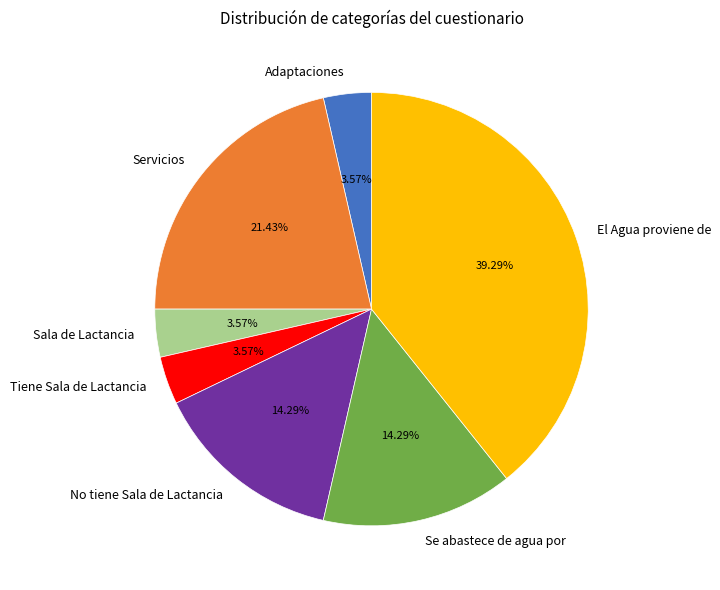

How many slices are in this pie chart?

7